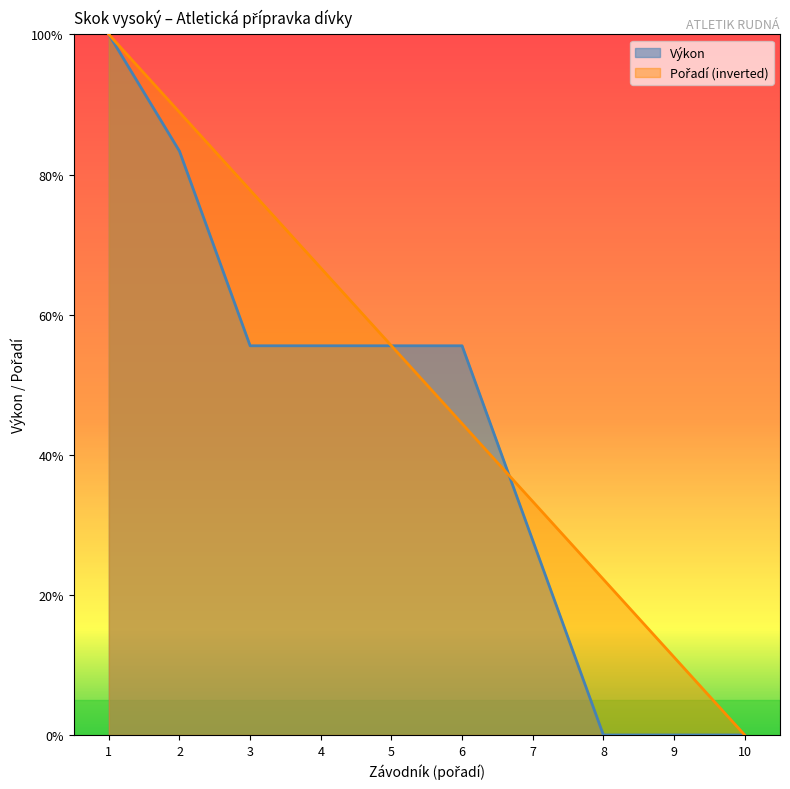

Does the chart display data point markers on the line(s)?

No